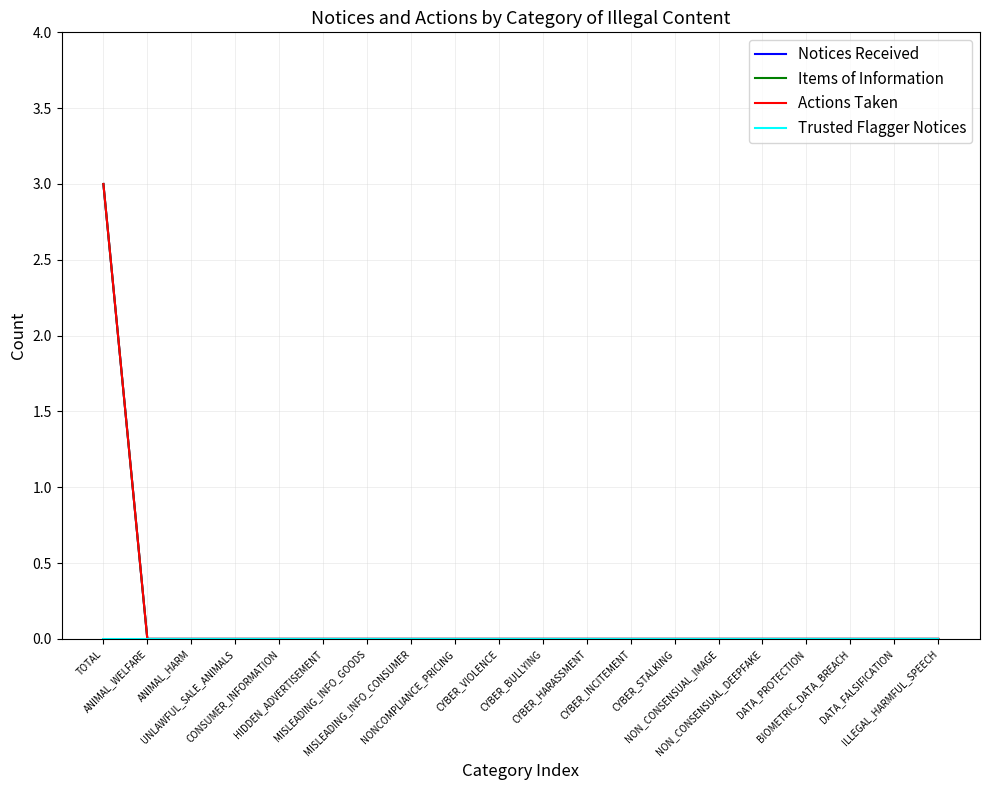

True or false: Actions Taken and Notices Received intersect in this chart.

False